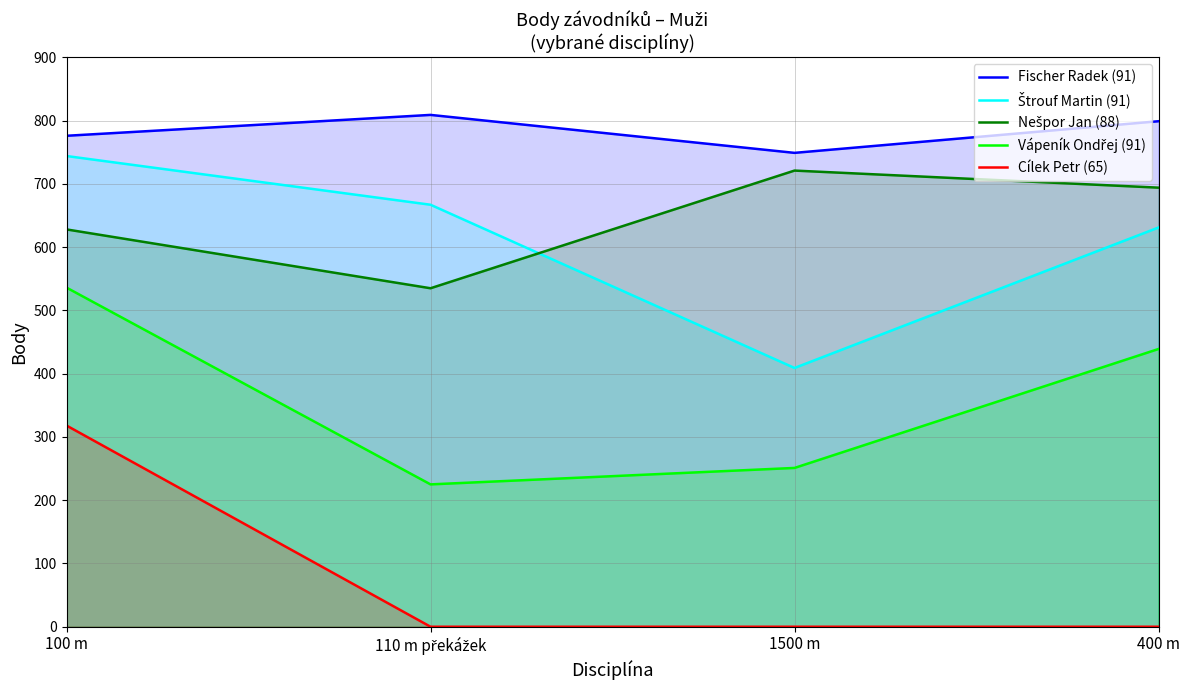

Which series changed the most between 1500 m and 400 m?

Štrouf Martin (91)